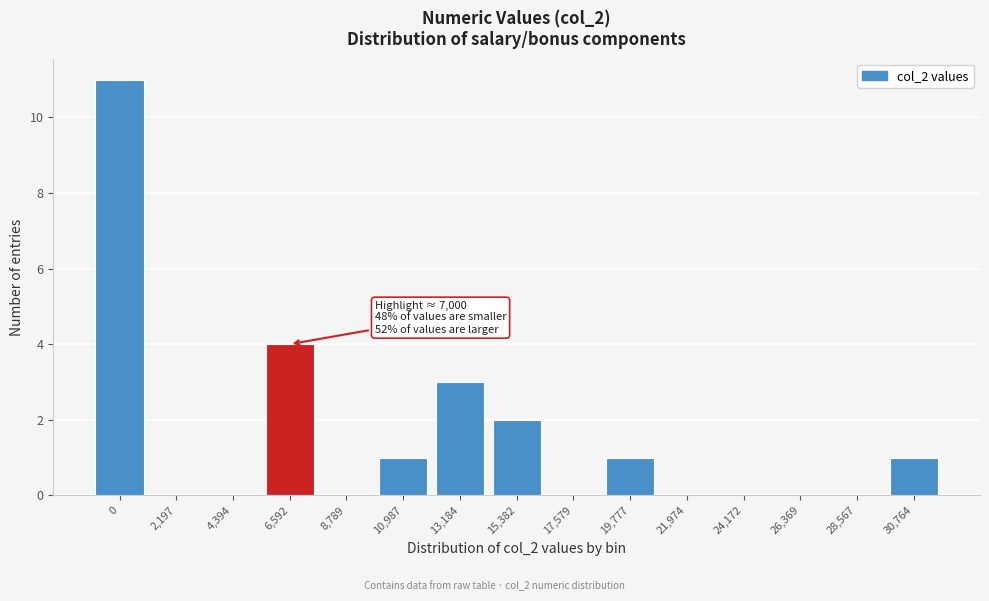

Reading left to right, what are all the values shown in this chart?

0=11	2,197=0	4,394=0	6,592=4	8,789=0	10,987=1	13,184=3	15,382=2	17,579=0	19,777=1	21,974=0	24,172=0	26,369=0	28,567=0	30,764=1